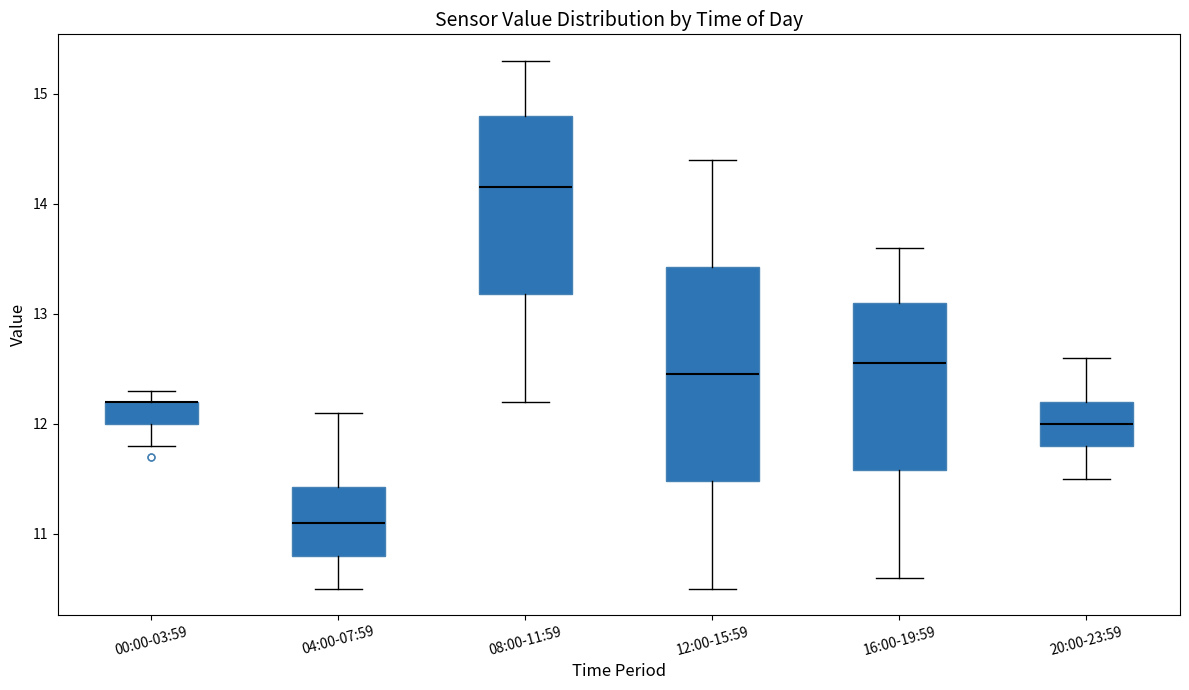

Reading left to right, read every box against the y-axis: the position of its median line, the range the box covers, and the ends of its whiskers. The values are not printed on the chart, so give them approximately, as read against the axis.

00:00-03:59: median 12.2 (drawn on the box's upper edge), box 12.0 to 12.2, whiskers 11.8 to 12.3
04:00-07:59: median 11.1, box 10.8 to 11.4, whiskers 10.5 to 12.1
08:00-11:59: median 14.2, box 13.2 to 14.8, whiskers 12.2 to 15.3
12:00-15:59: median 12.5, box 11.5 to 13.4, whiskers 10.5 to 14.4
16:00-19:59: median 12.6, box 11.6 to 13.1, whiskers 10.6 to 13.6
20:00-23:59: median 12.0, box 11.8 to 12.2, whiskers 11.5 to 12.6